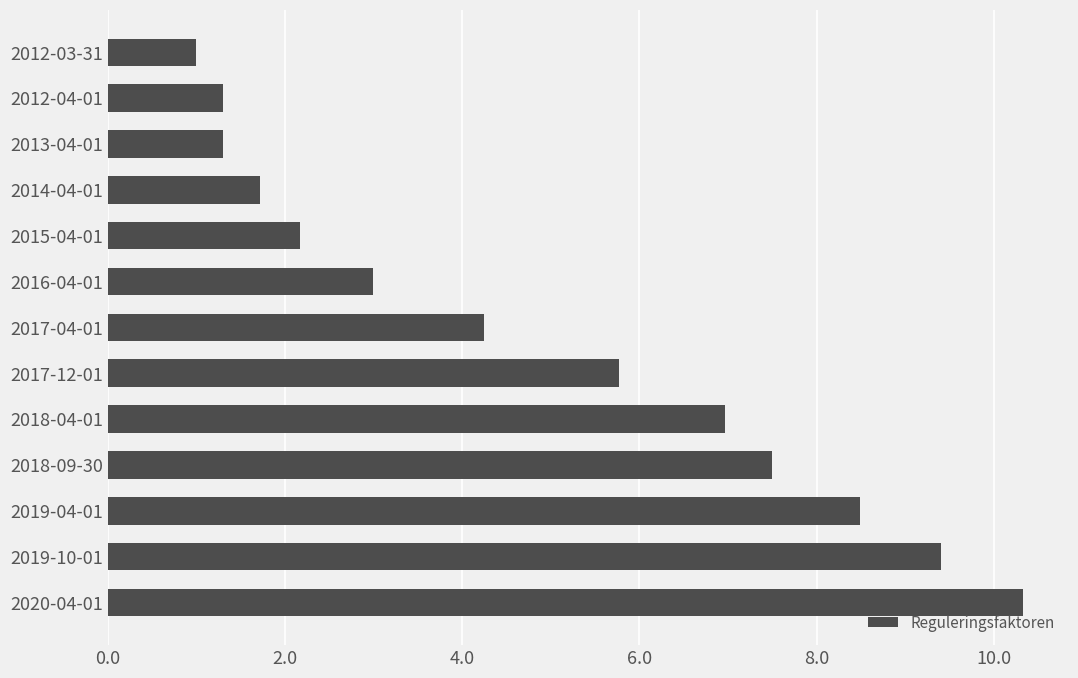

Count the number of categories in the chart.

13